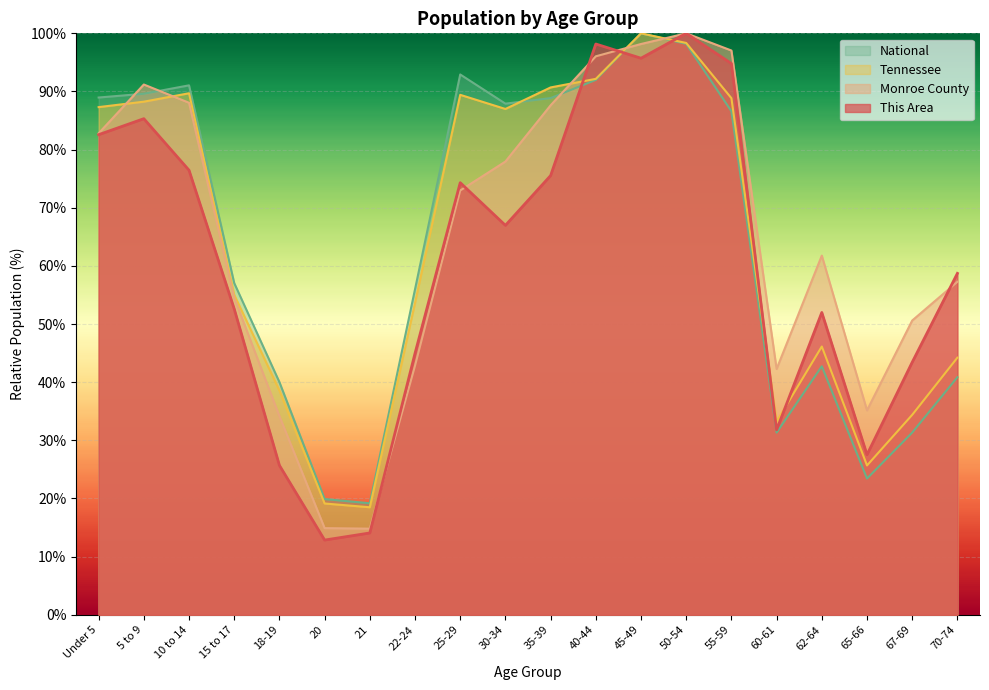

Reading left to right, transcribe all the data shown in this chart.

This Area: 82.6	85.3	76.5	52.6	25.7	12.8	14.1	45.0	74.3	67.0	75.5	98.2	95.7	100.0	94.8	31.8	52.0	27.5	43.4	58.7
Monroe County: 82.8	91.2	88.1	54.5	34.2	14.9	14.8	42.8	73.0	77.9	87.6	96.0	98.2	100.0	97.0	42.3	61.8	35.1	50.6	57.3
Tennessee: 87.3	88.2	89.7	55.0	38.6	19.1	18.5	53.6	89.4	87.0	90.7	92.2	100.0	98.3	88.8	33.2	46.1	25.7	34.4	44.2
National: 89.0	89.6	91.1	57.0	40.0	19.9	19.2	56.0	92.9	87.9	88.9	92.0	100.0	98.2	86.6	31.3	42.7	23.4	31.3	40.9